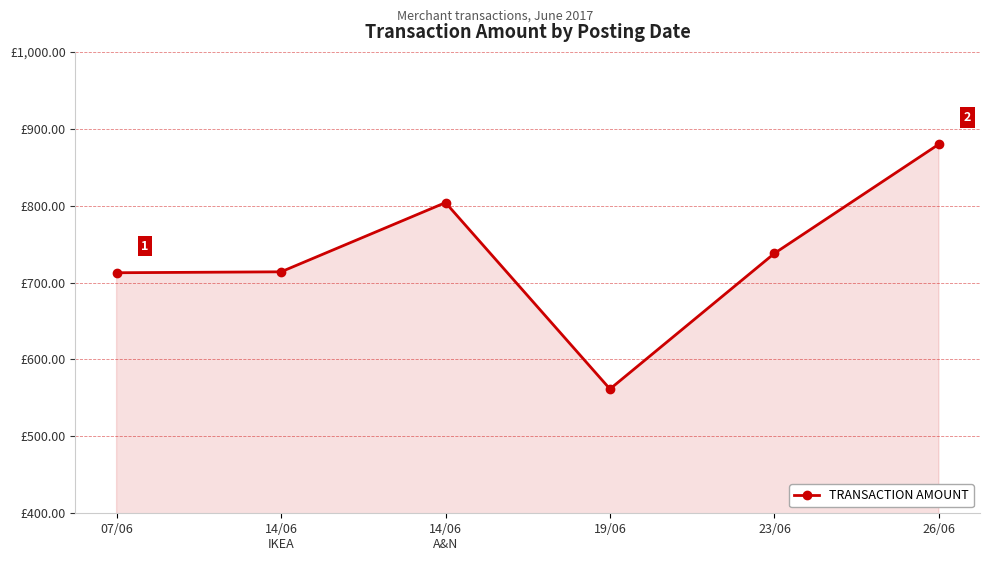

At which category does the chart reach its peak across all series?

26/06